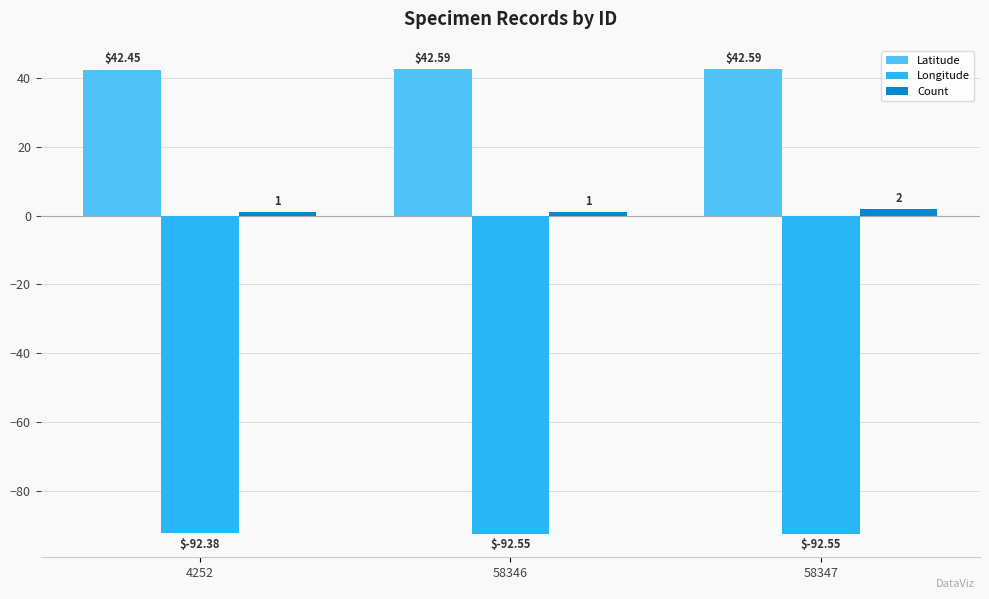

The value of Longitude at 58347 is -92.6. True or false?

True